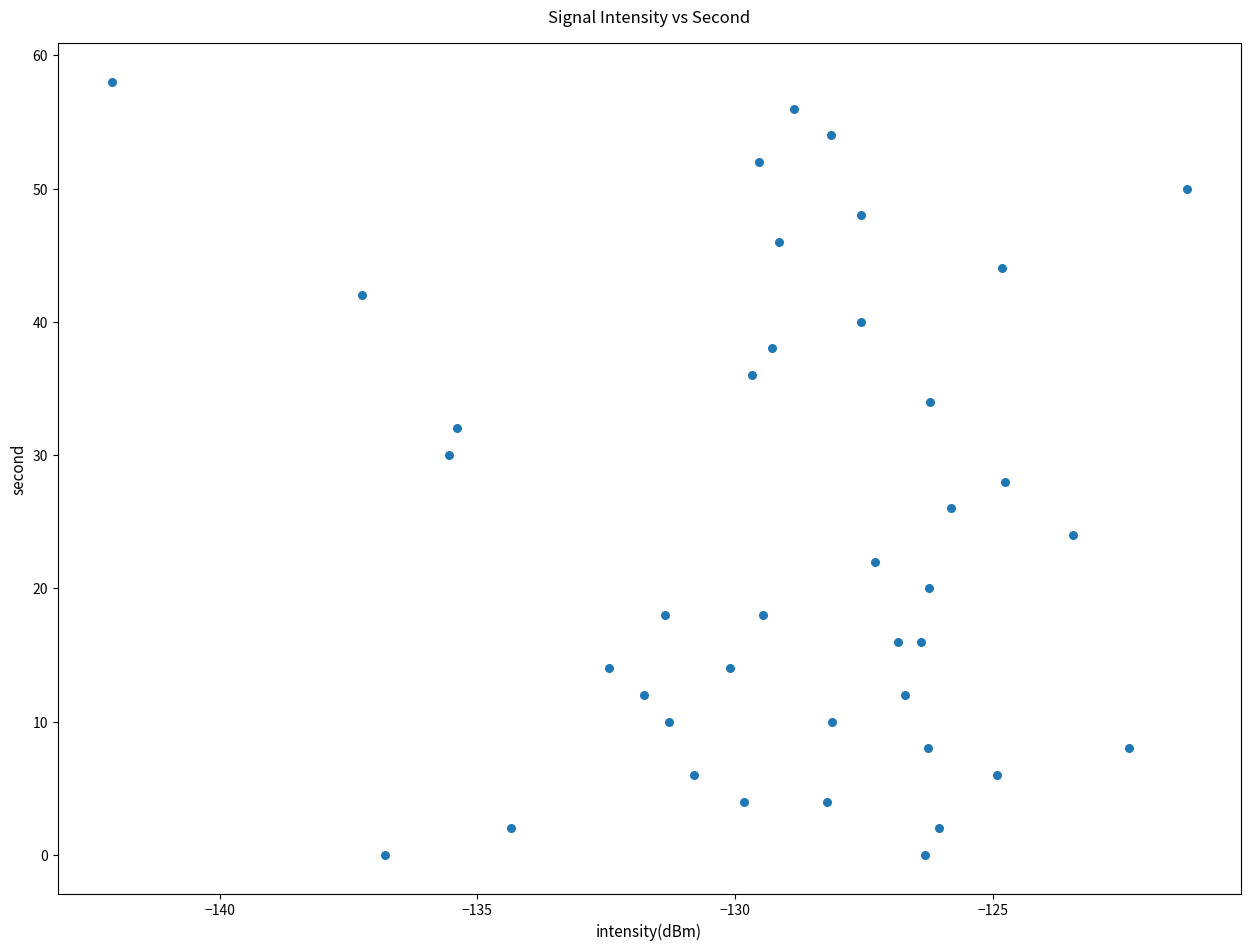

What is the range of Y values (max minus min)?

58